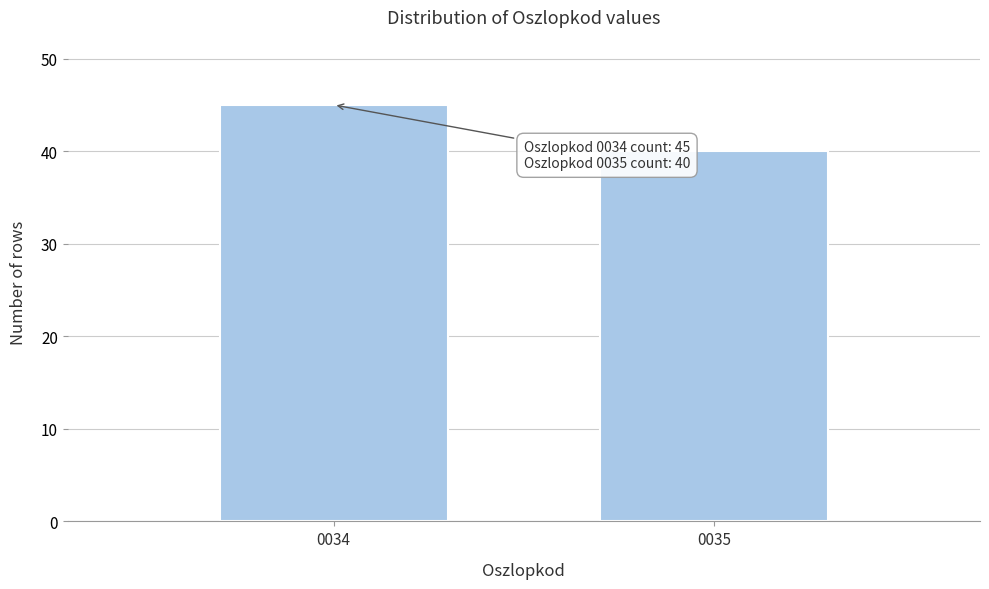

Reading left to right, extract all data points from this chart.

0034=45	0035=40